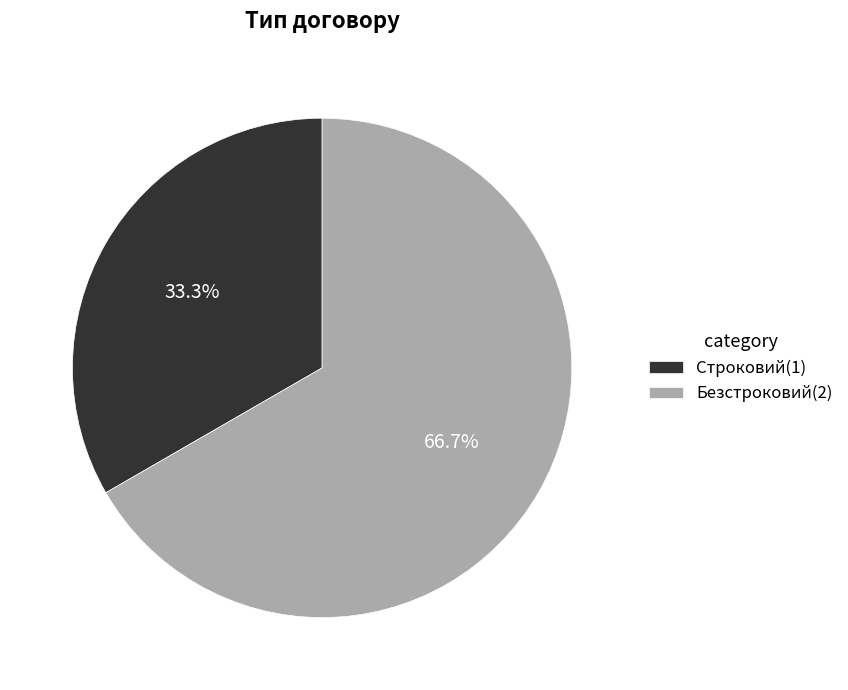

To the nearest percent, what is the difference between the largest and smallest slice percentages?

33%